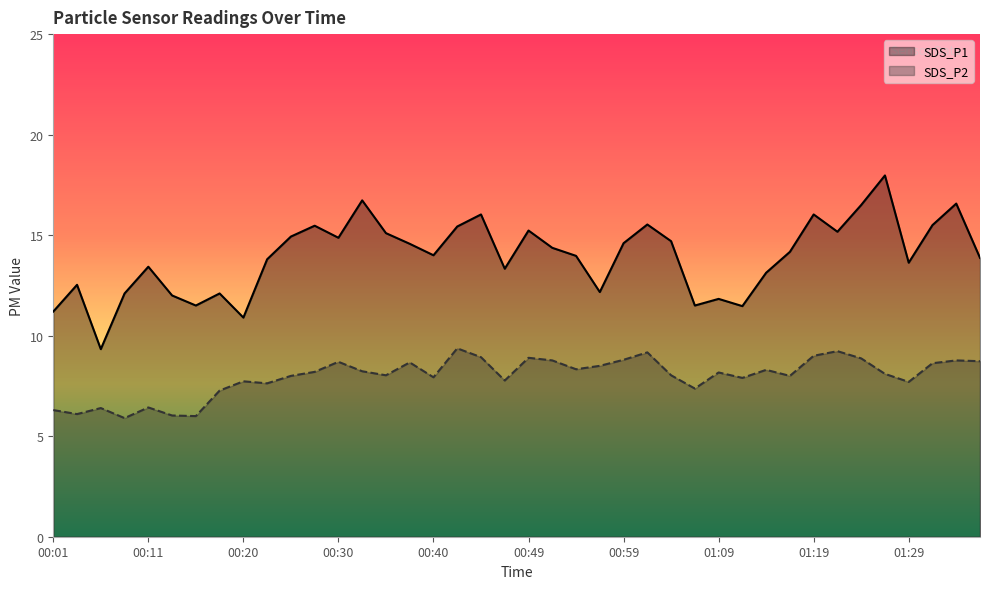

What is the sum of all SDS_P1 values?

557.3